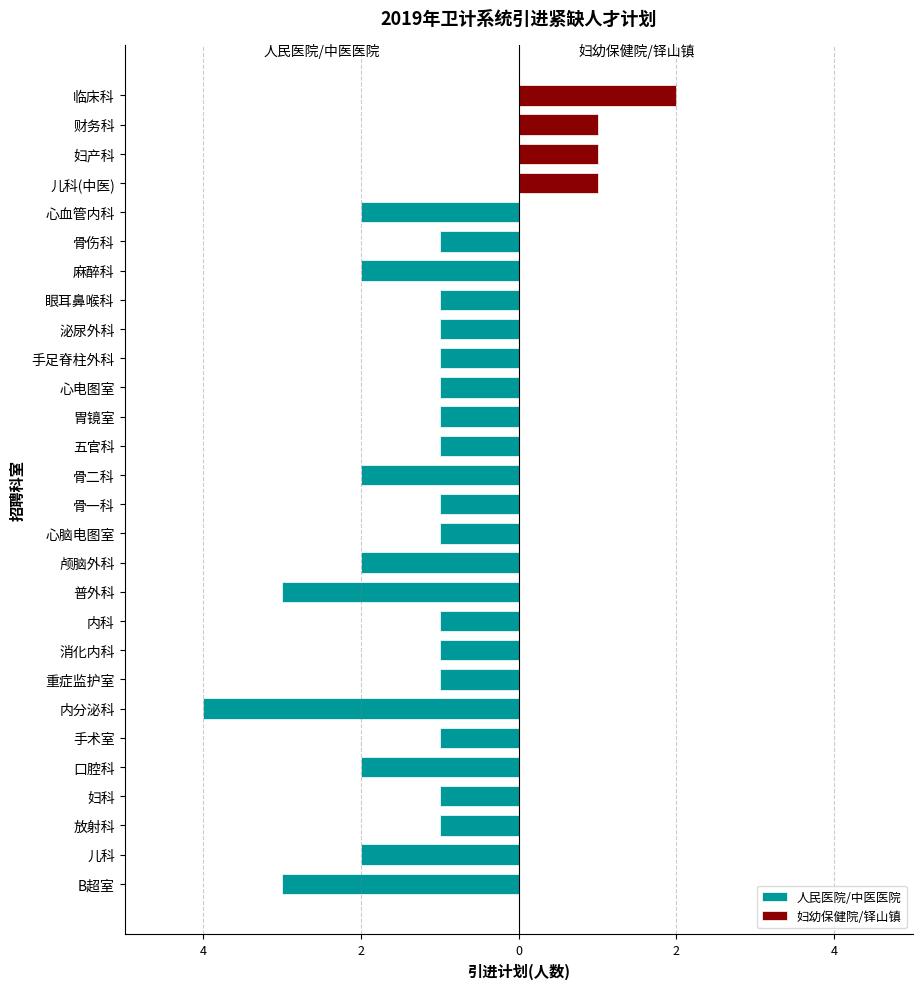

What is the sum of the 人民医院/中医医院 values at 颅脑外科 and 泌尿外科?

-3